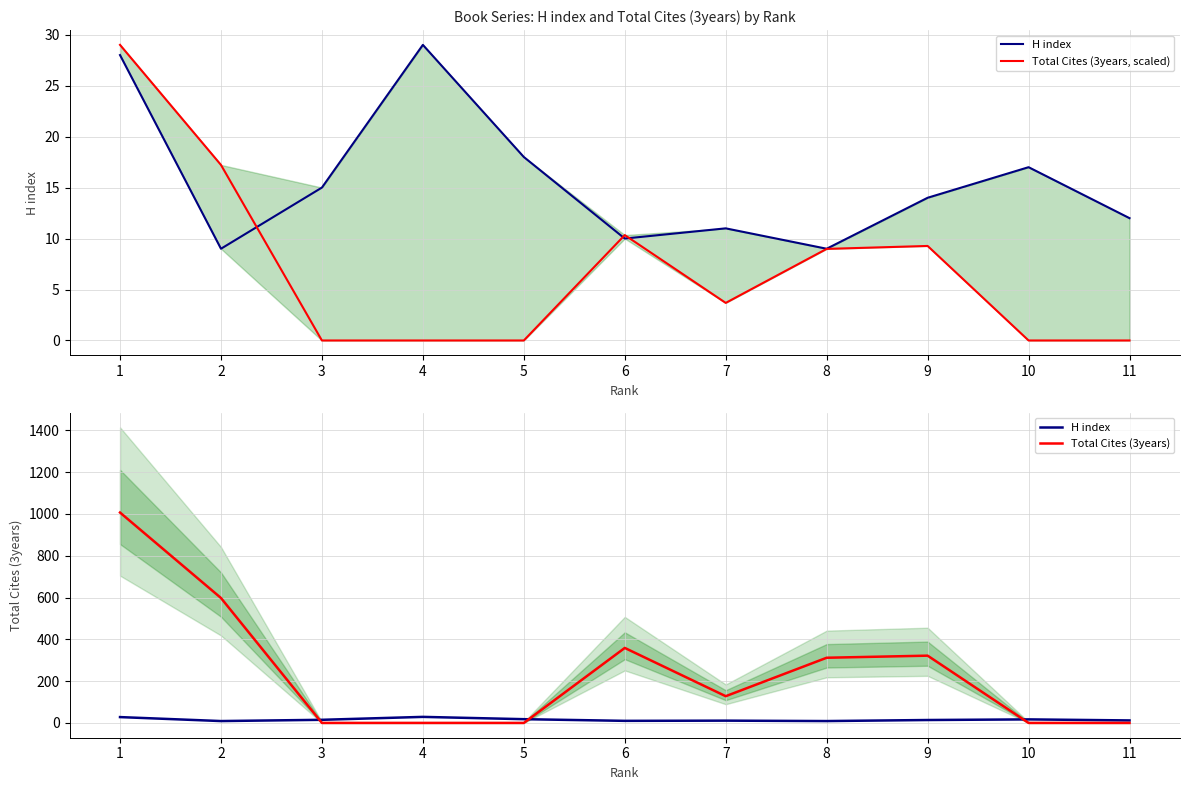

How many values in Total Cites (3years) are above zero?

6